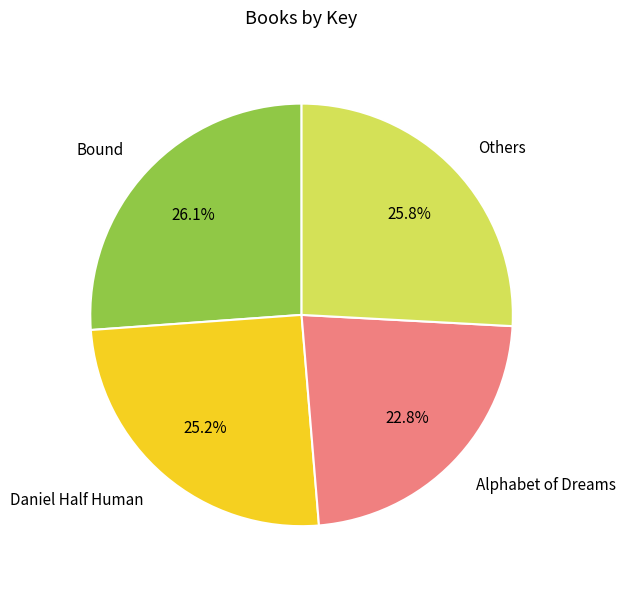

To the nearest percent, what is the difference between the largest and smallest slice percentages?

3%